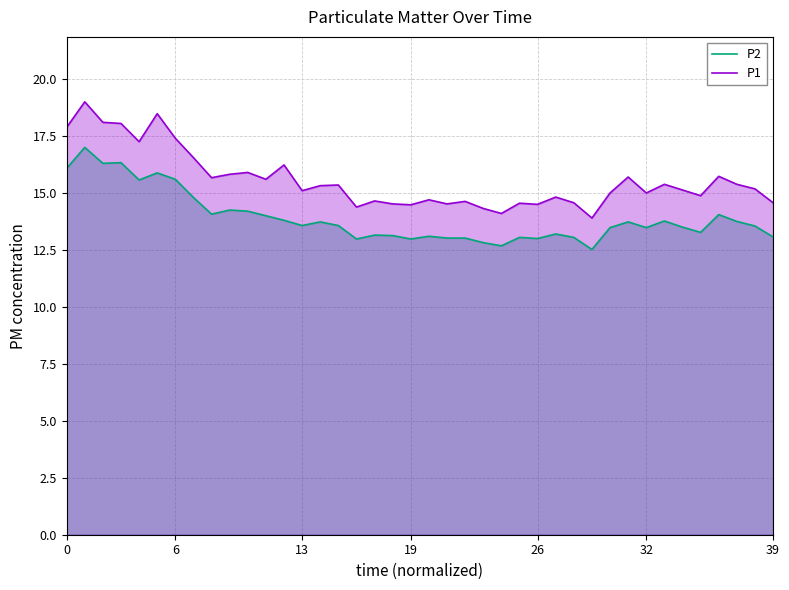

Rank the series by their average value, from highest to lowest.

P1, P2